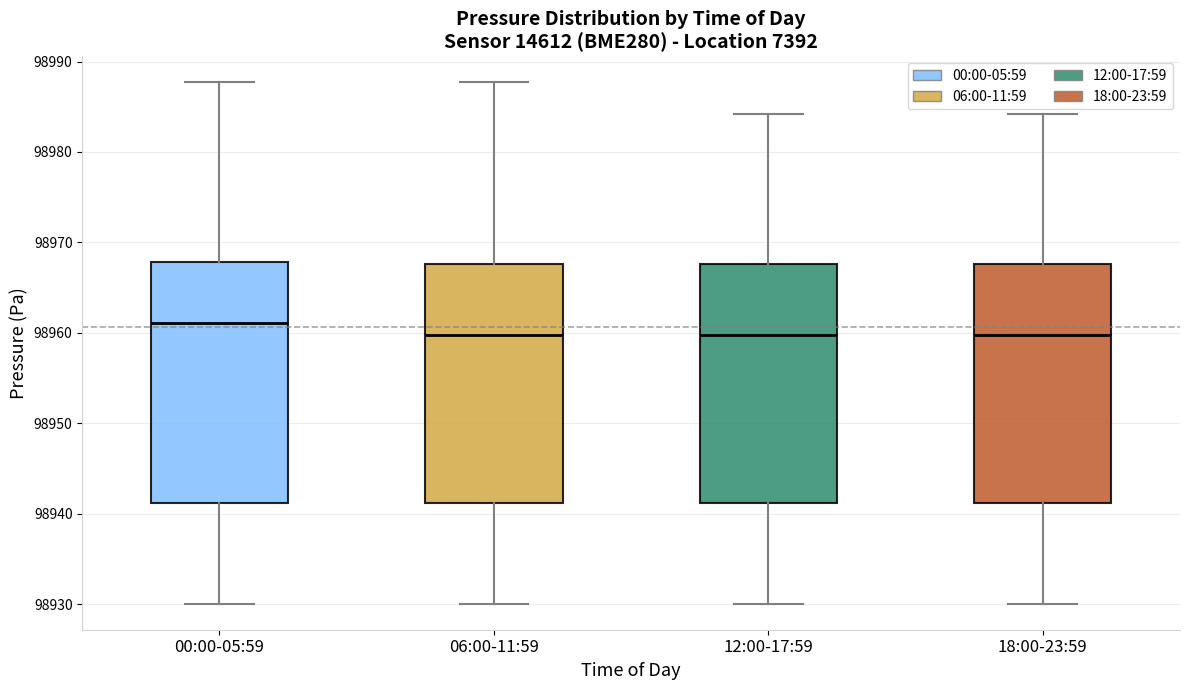

Reading left to right, transcribe this box plot: for each box, give where its median line is, the range the box spans, and where its two whiskers end, as read against the y-axis. The values are not printed on the chart, so give them approximately, as read against the axis.

00:00-05:59: median 98961, box 98941 to 98968, whiskers 98930 to 98988
06:00-11:59: median 98960, box 98941 to 98968, whiskers 98930 to 98988
12:00-17:59: median 98960, box 98941 to 98968, whiskers 98930 to 98984
18:00-23:59: median 98960, box 98941 to 98968, whiskers 98930 to 98984